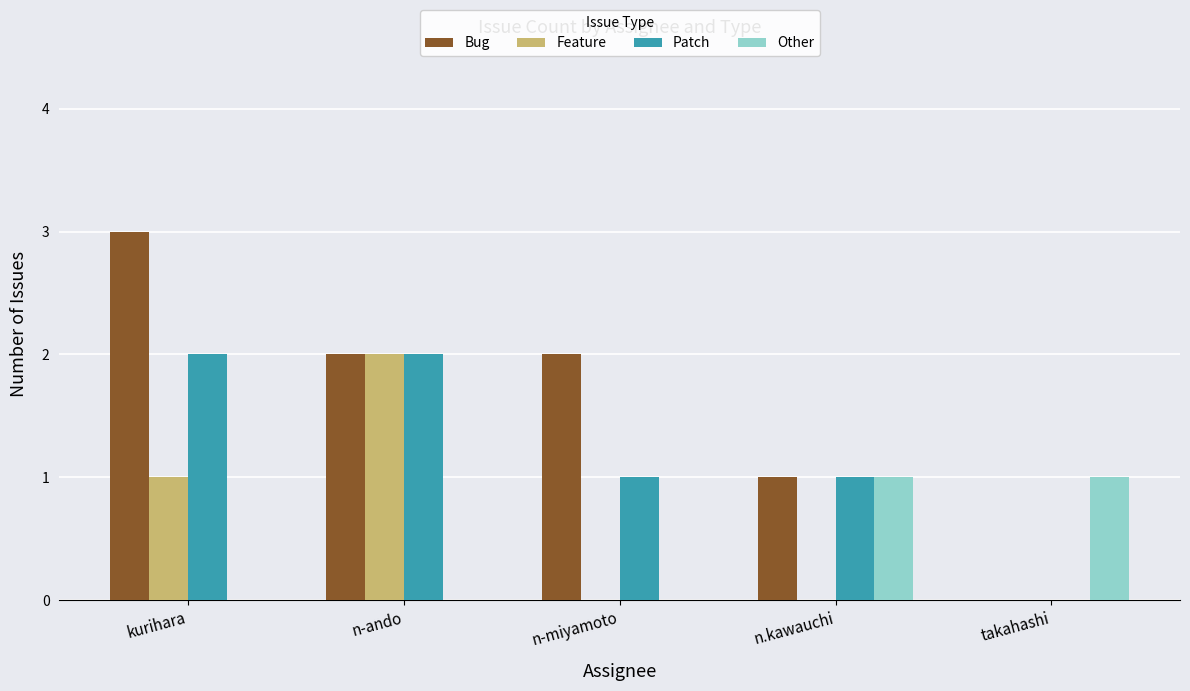

Between kurihara and takahashi, which series saw the biggest shift?

Bug